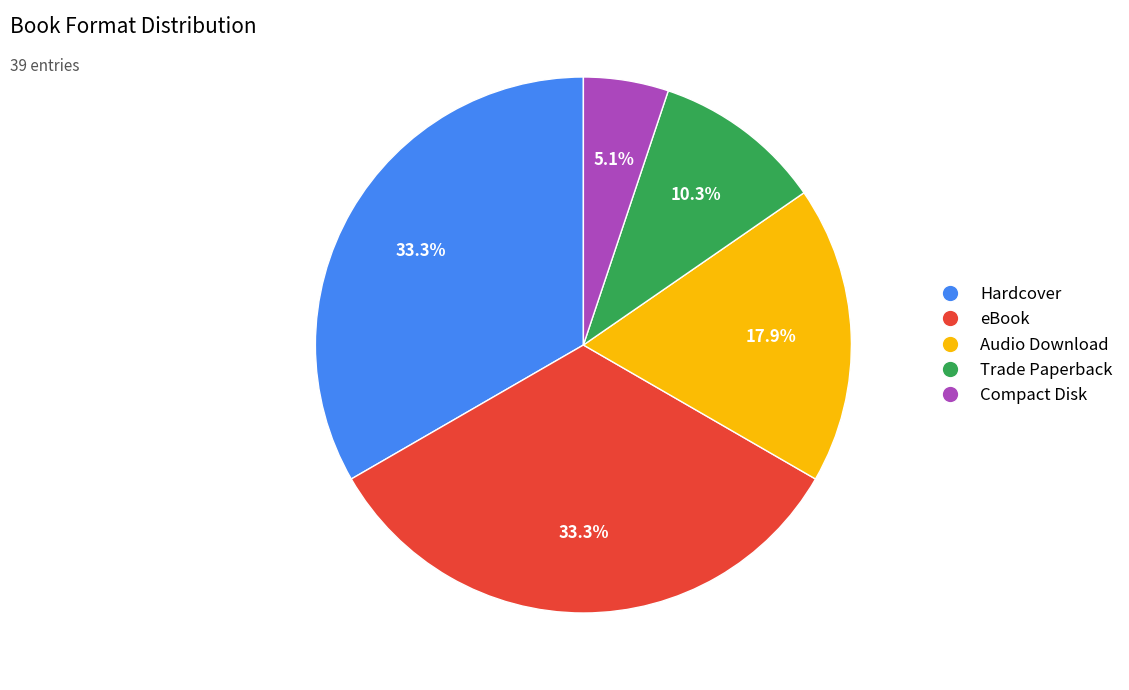

To the nearest percent, what portion does Compact Disk represent?

5%